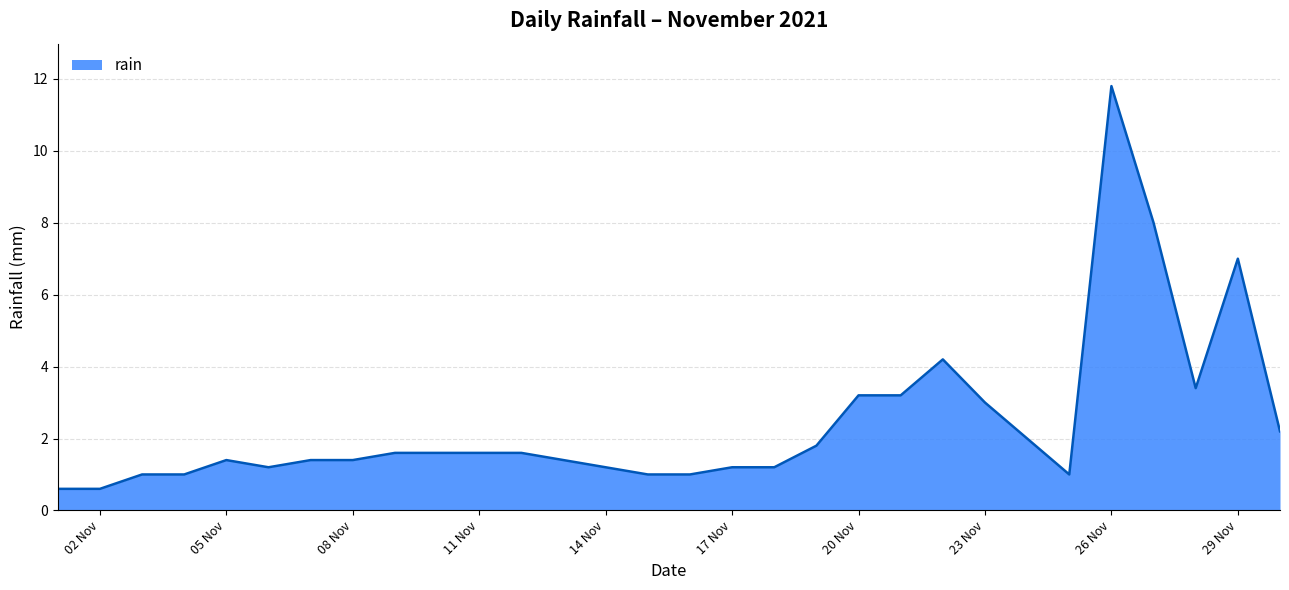

What is the difference between the maximum and minimum values?

11.2